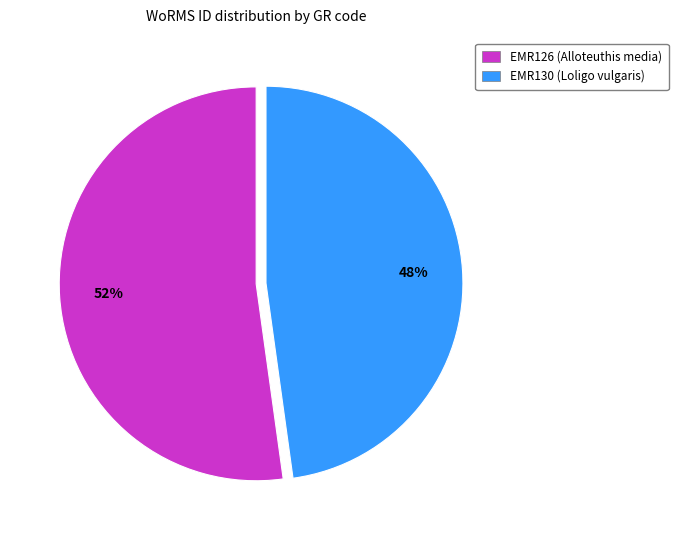

Which slice is the largest?

EMR126 (Alloteuthis media)